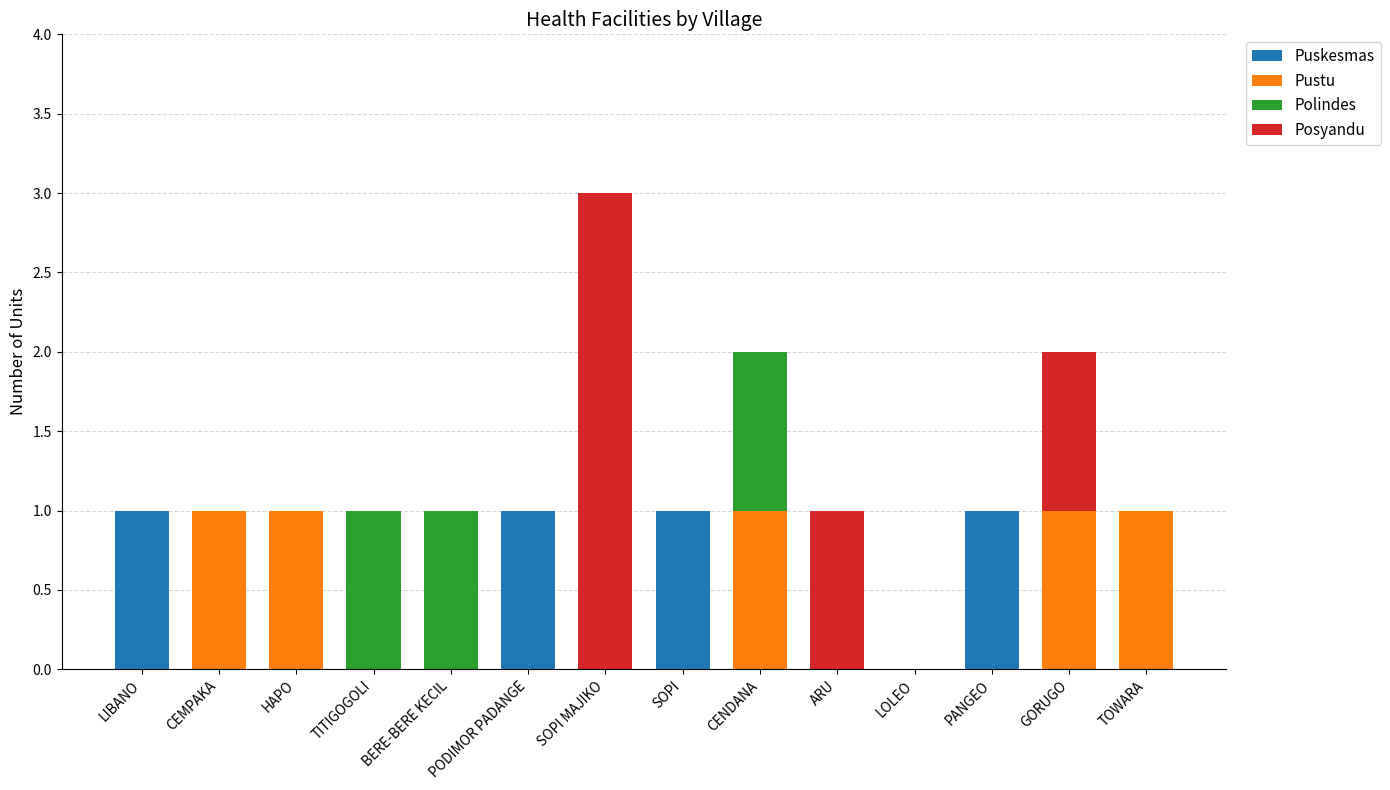

At which category is the sum across all series the highest?

SOPI MAJIKO